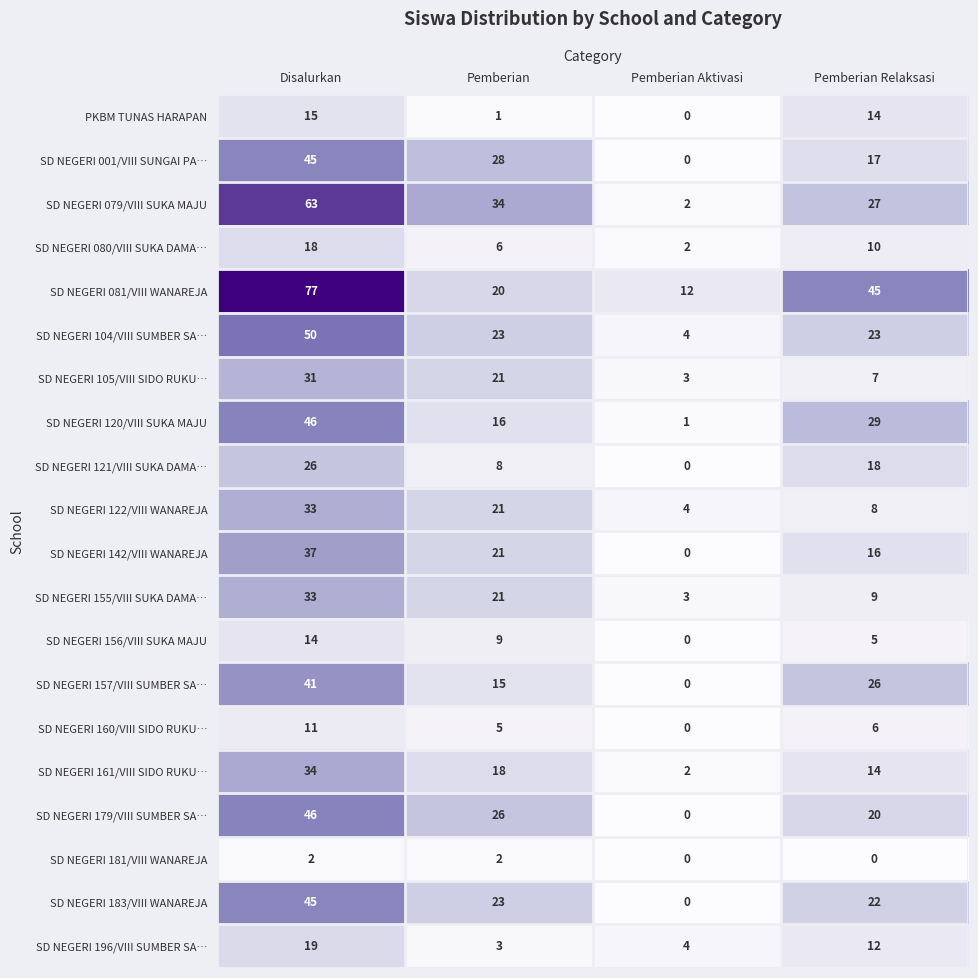

The value of SD NEGERI 121/VIII SUKA DAMA… at Disalurkan is 26. True or false?

True